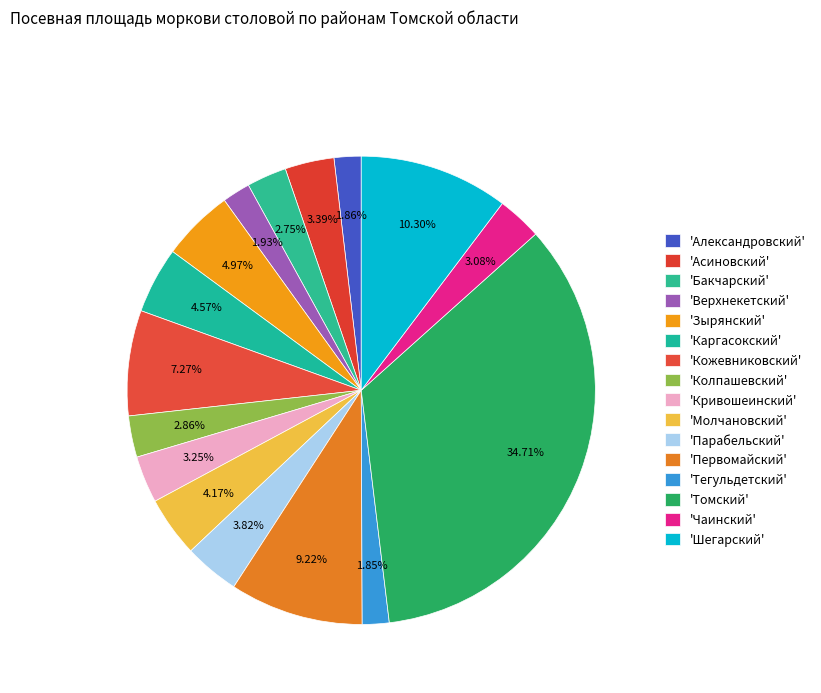

Which category has the smallest portion of the pie?

Тегульдетский